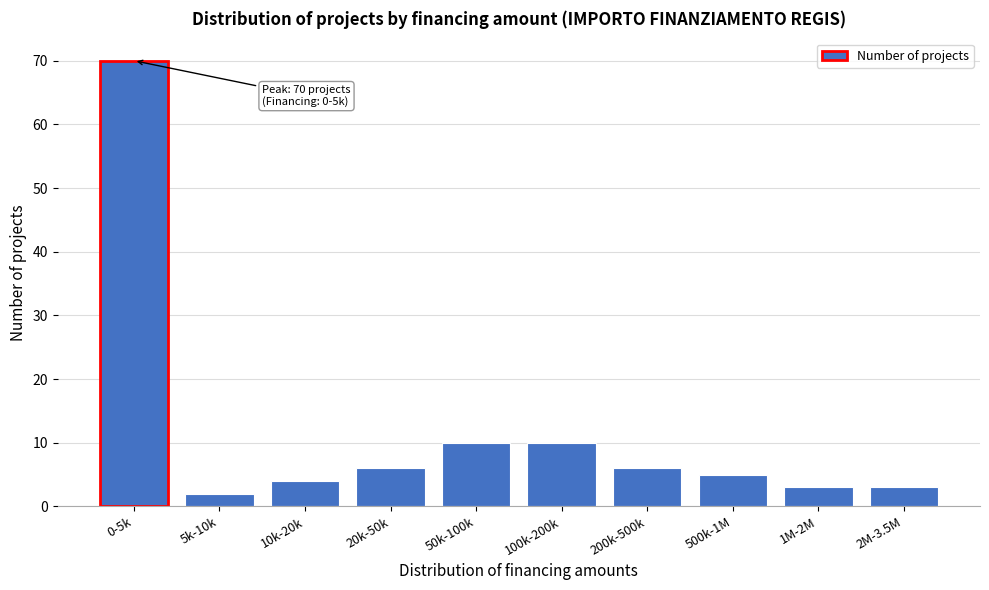

Reading left to right, what are all the values shown in this chart?

70	2	4	6	10	10	6	5	3	3